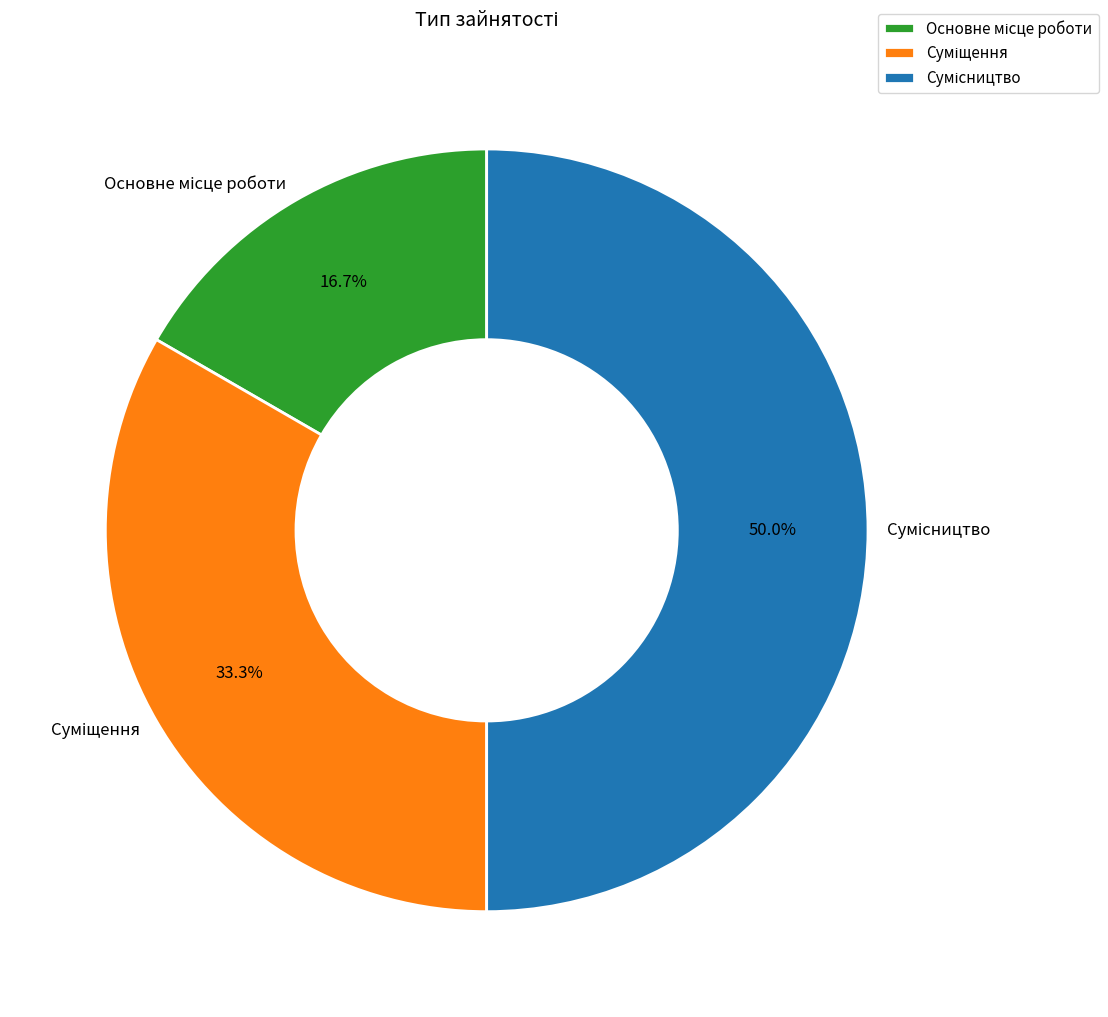

Approximately how many times larger is the value at Суміщення compared to Основне місце роботи?

2.0